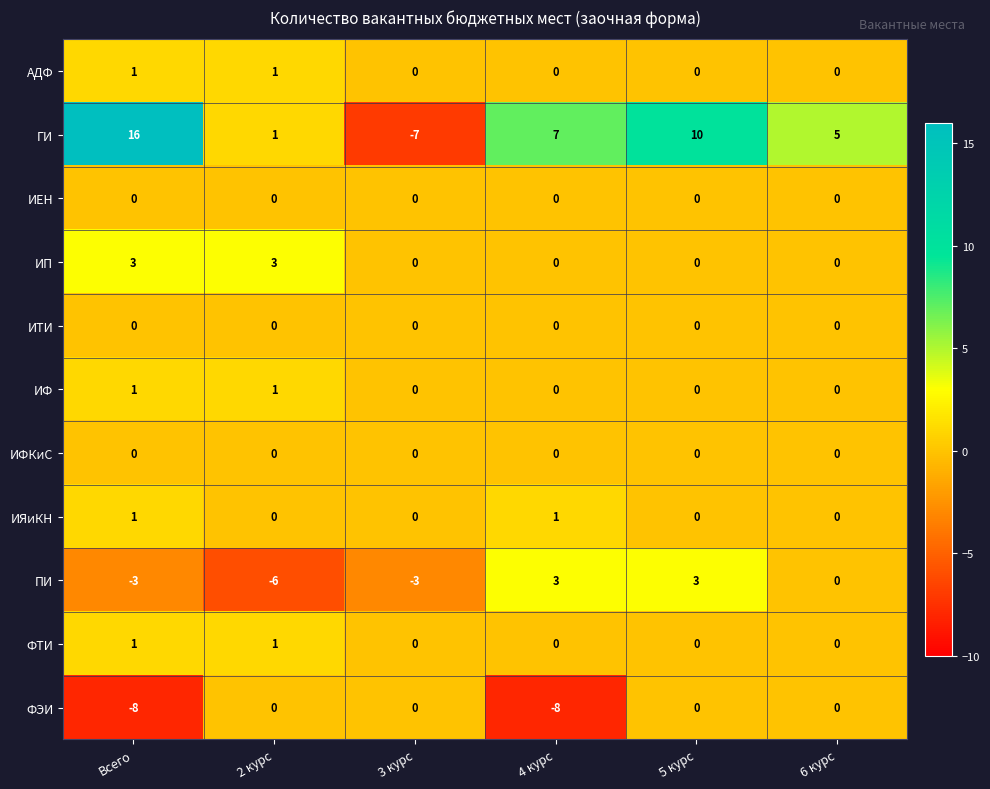

How many ИЯиКН values are between 0 and 1?

6